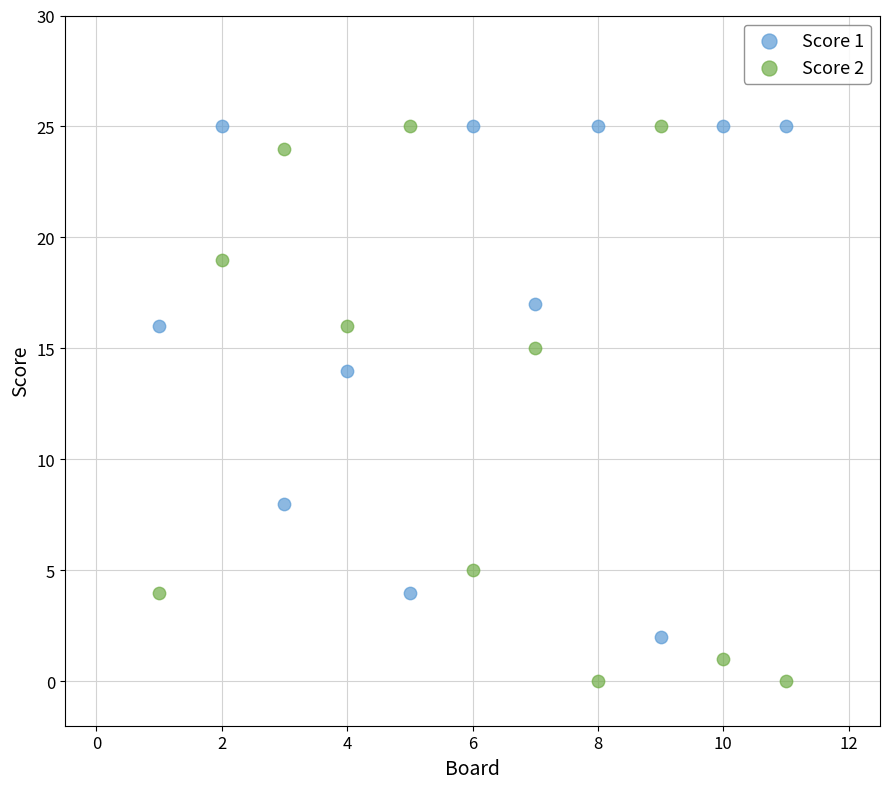

What are all the series names shown in the legend?

Score 1, Score 2